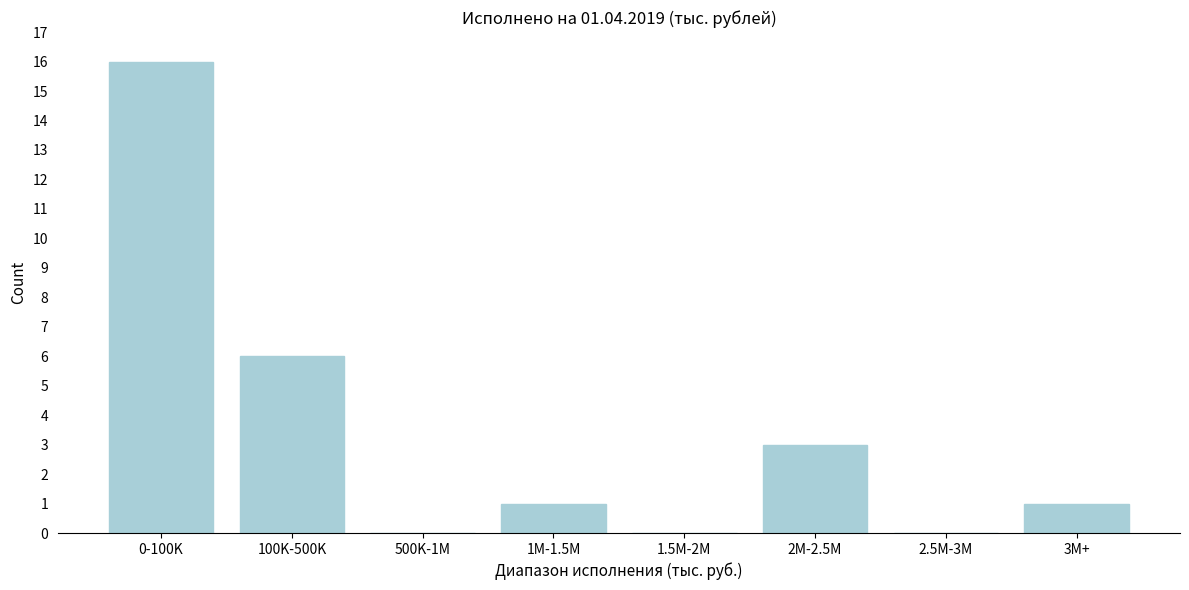

Reading left to right, extract all data points from this chart.

0-100K=16	100K-500K=6	500K-1M=0	1M-1.5M=1	1.5M-2M=0	2M-2.5M=3	2.5M-3M=0	3M+=1